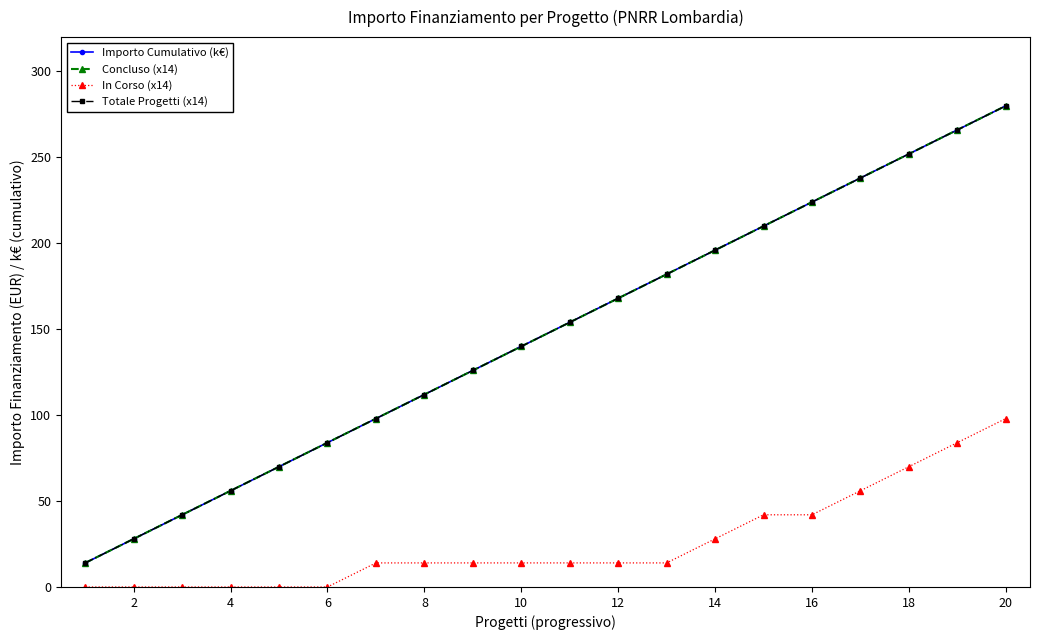

Does the chart have visible grid lines?

No